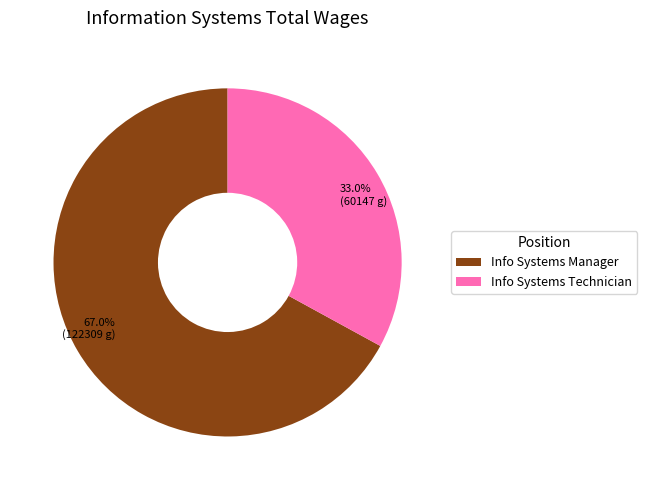

To the nearest percent, what is the difference between the Info Systems Manager and Info Systems Technician slice percentages?

34%